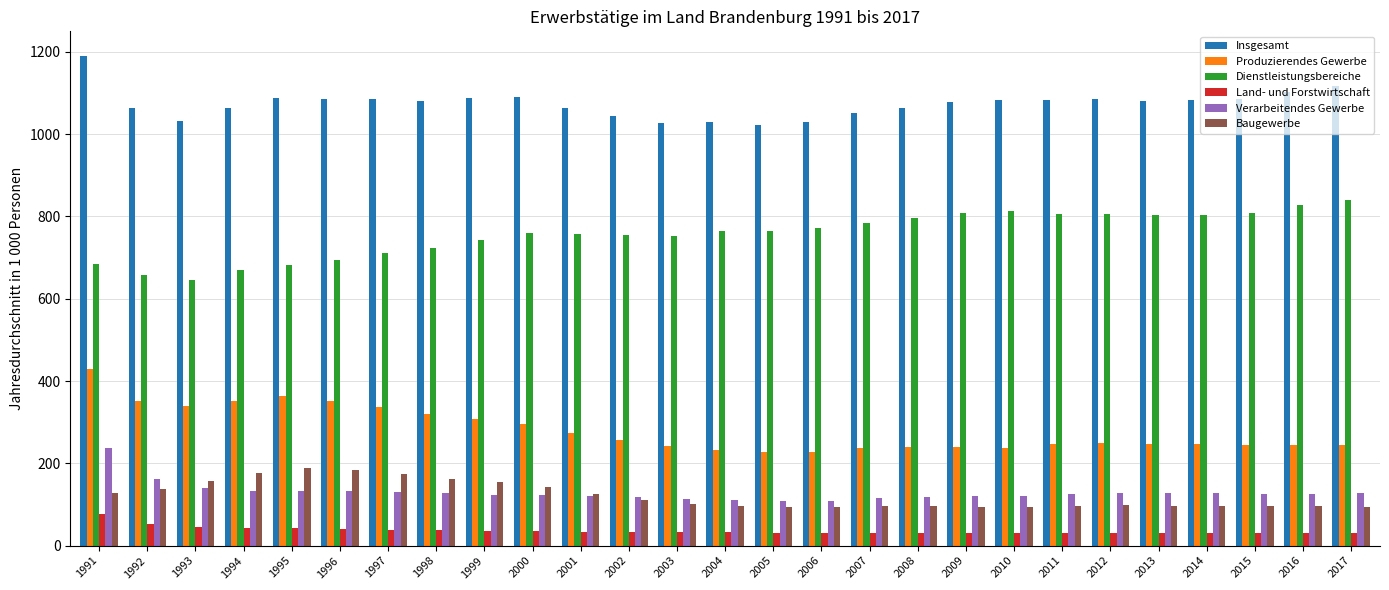

What is the highest value of the Insgesamt series?

1190.6